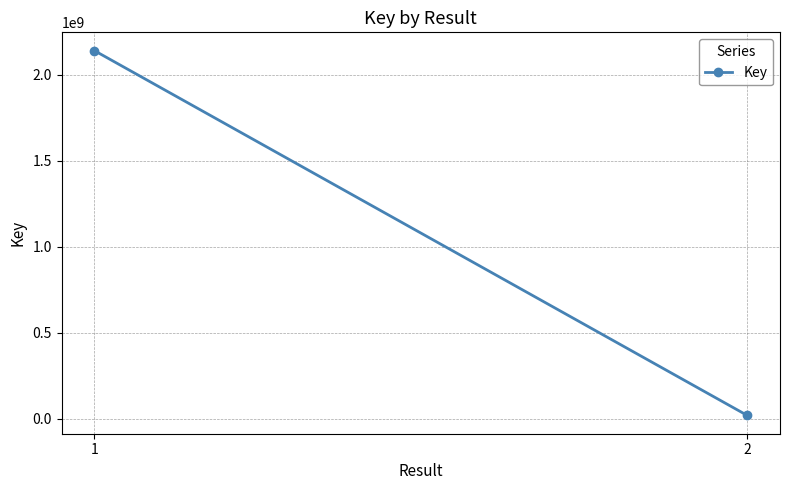

Reading left to right, extract all data points from this chart.

2141918294	20401883